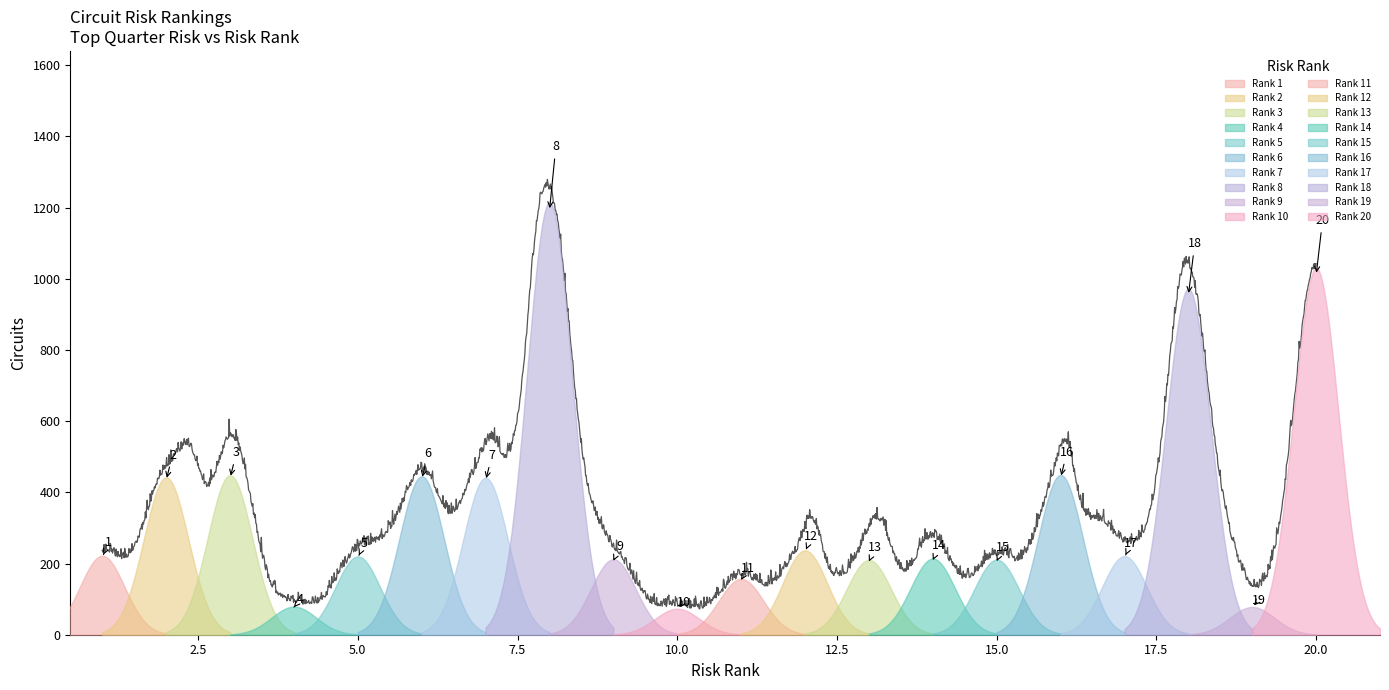

What is the sum of all values?

7576